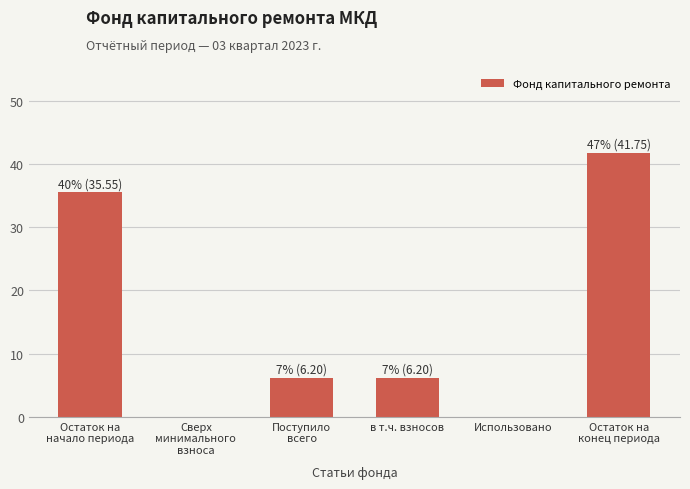

What is the sum of all values?

89.7